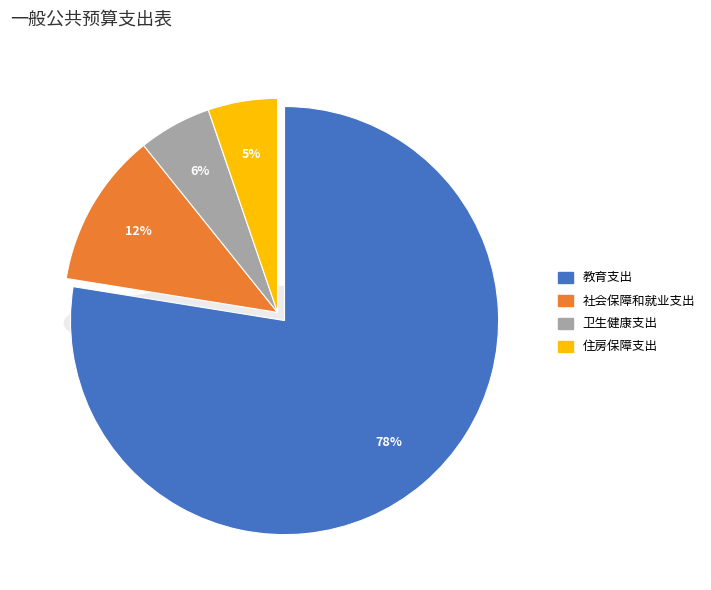

True or false: 社会保障和就业支出 accounts for 12% of the total.

True